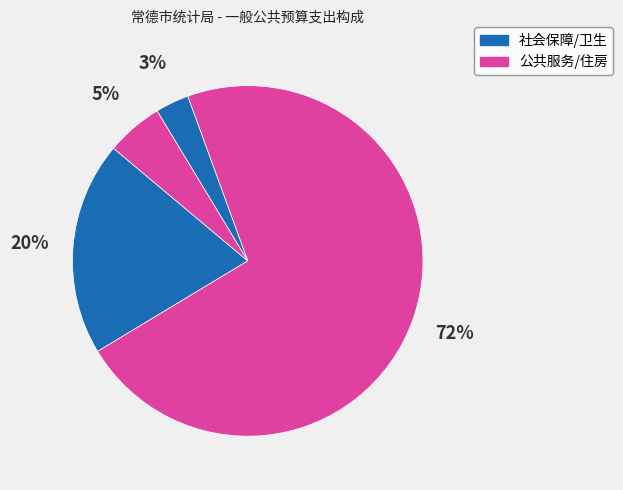

Does any single category account for the majority?

Yes